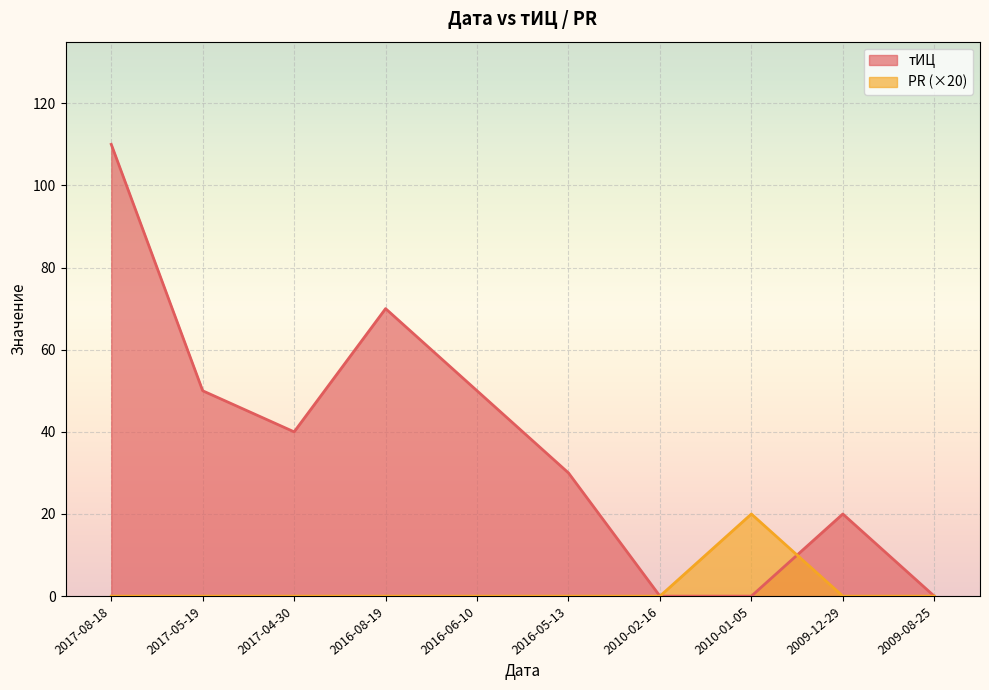

How many interior local peaks does the PR series have?

1